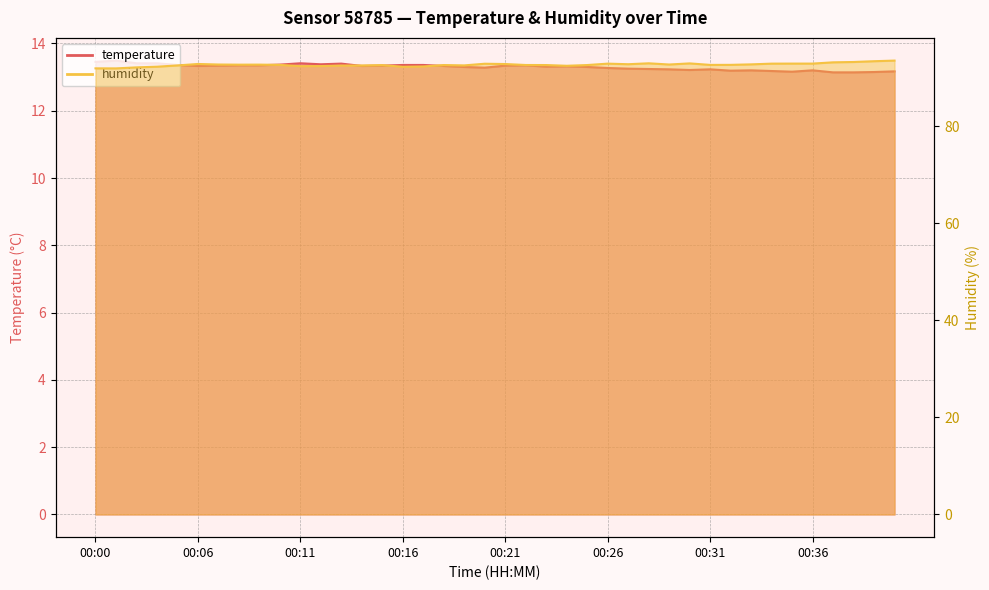

List the labels in order of temperature value, smallest first.

00:37, 00:38, 00:39, 00:35, 00:40, 00:34, 00:32, 00:33, 00:36, 00:30, 00:29, 00:31, 00:28, 00:27, 00:26, 00:20, 00:19, 00:25, 00:23, 00:24, 00:06, 00:14, 00:18, 00:07, 00:15, 00:21, 00:08, 00:09, 00:22, 00:05, 00:16, 00:17, 00:10, 00:12, 00:13, 00:03, 00:04, 00:11, 00:00, 00:02